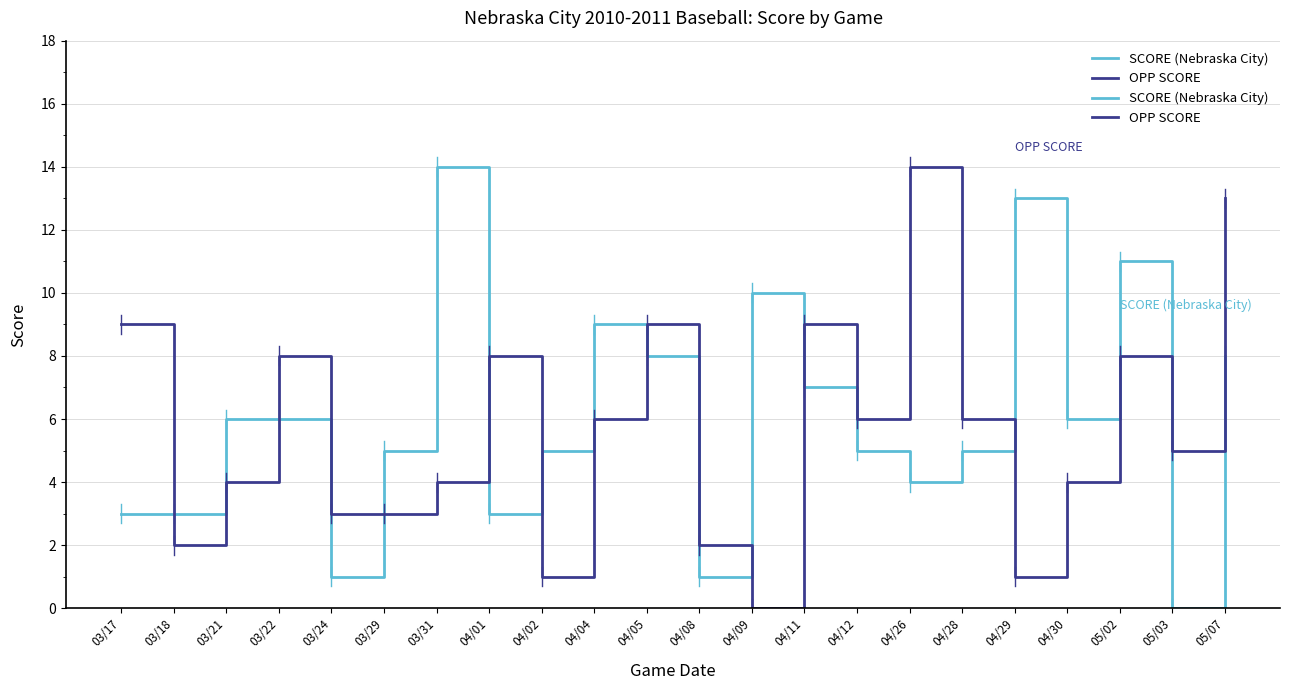

At which category is the sum across all series the highest?

05/07